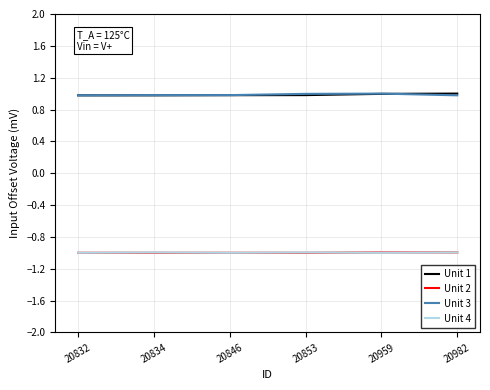

The value of Unit 3 at 20982 is 1.0. True or false?

True